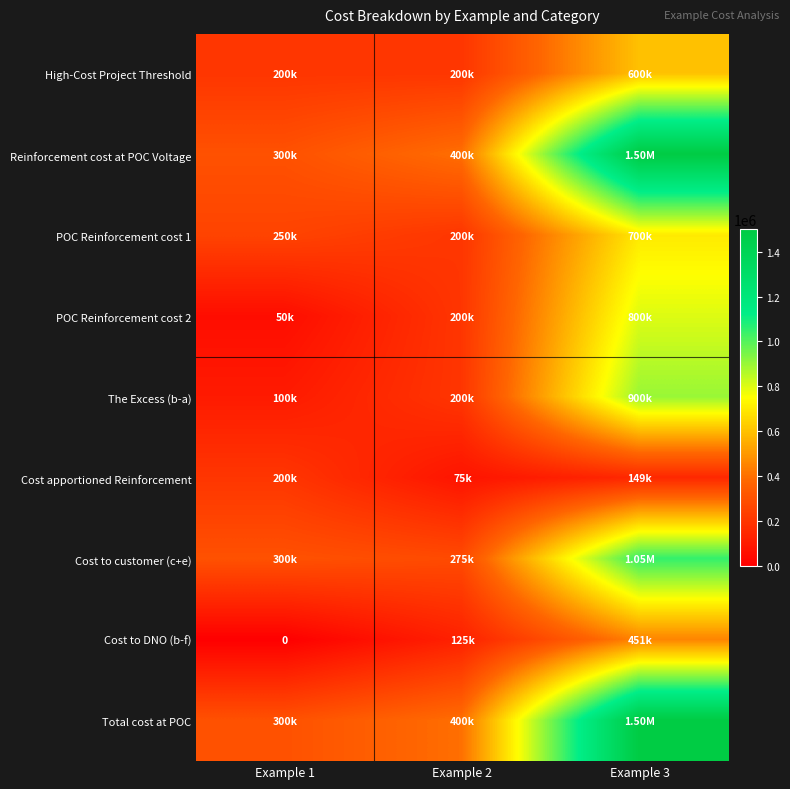

The value of Cost apportioned Reinforcement at Example 3 is 65954.6. True or false?

False